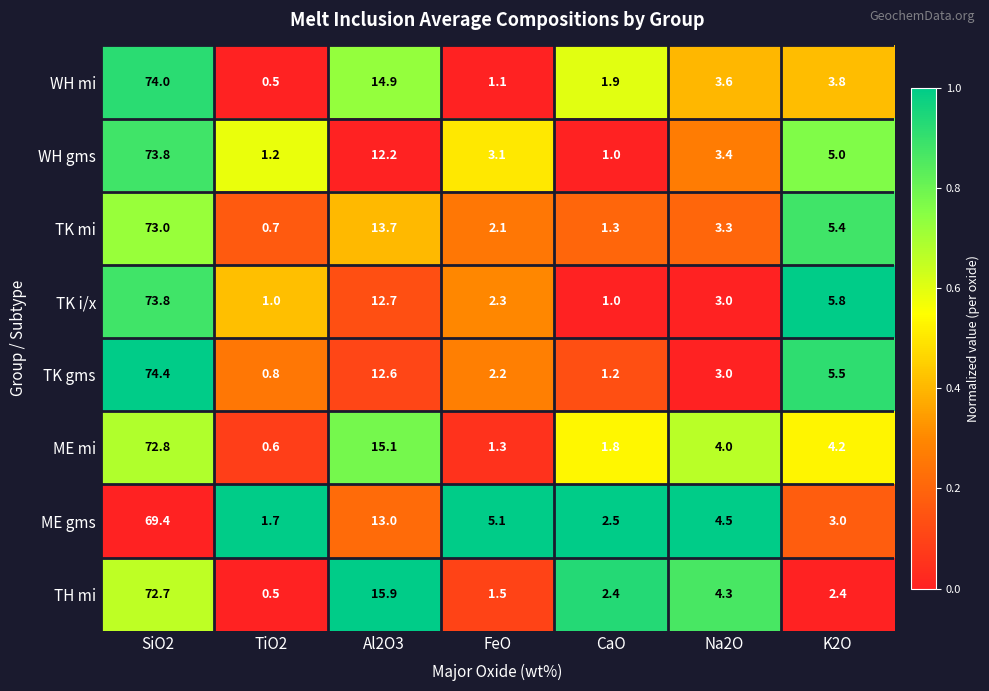

What is the difference between the maximum and second lowest values in the TK i/x series?

72.8